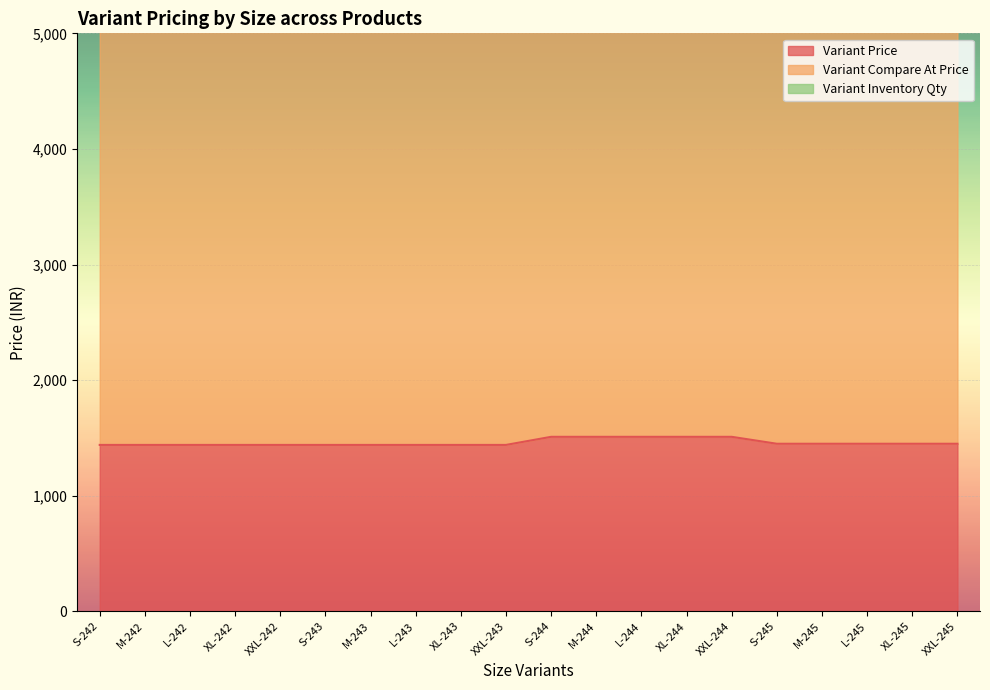

What is the difference between the maximum and minimum values in the Variant Price series?

70